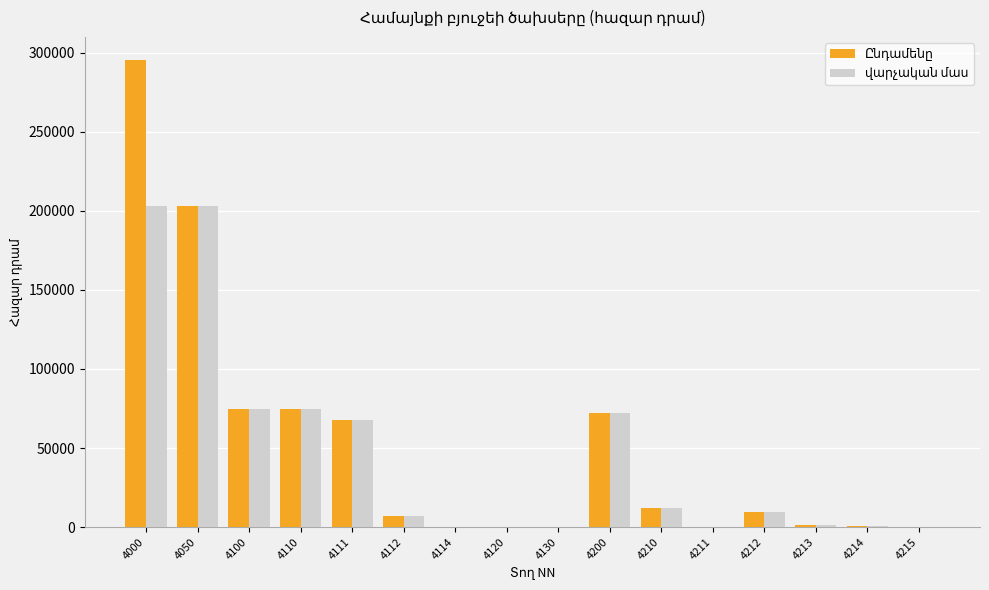

What is the total value across all series at 4212?

19000.0